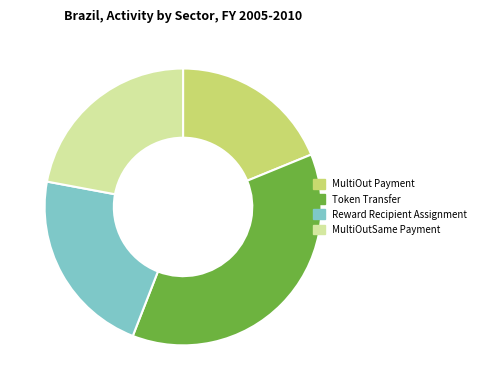

Is the sum of Token Transfer and MultiOut Payment greater than half?

Yes